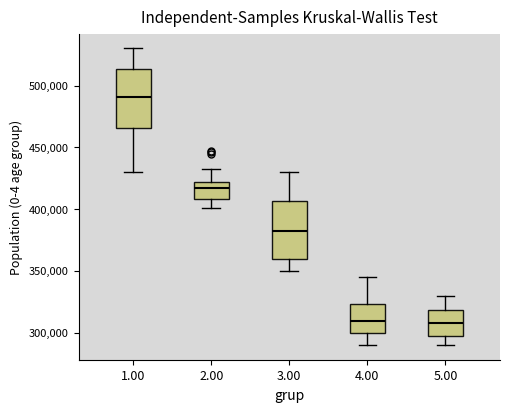

Where is the upper edge of the box at x = 2.00 on the y-axis? The values are not printed on the chart, so give them approximately, as read against the axis.

420000